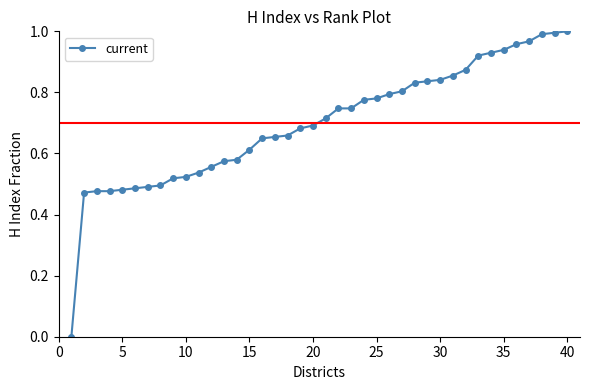

What is the sum of all values?

27.9